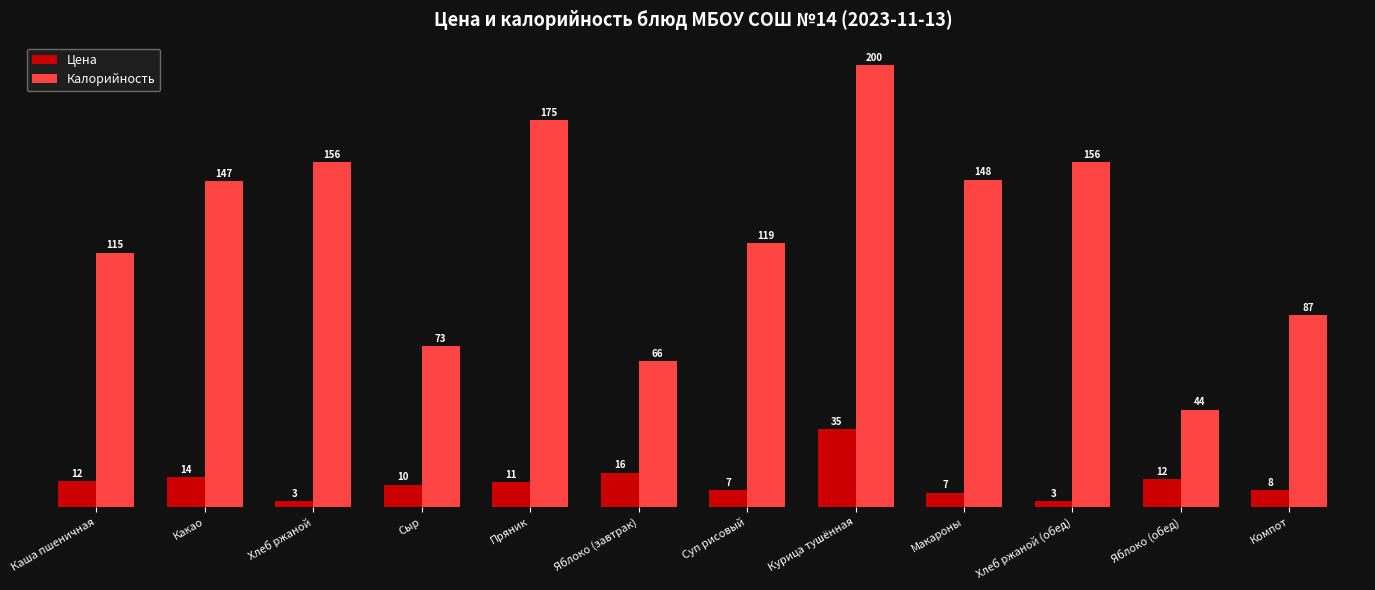

The value of Калорийность at Яблоко (завтрак) is 115.2. True or false?

False